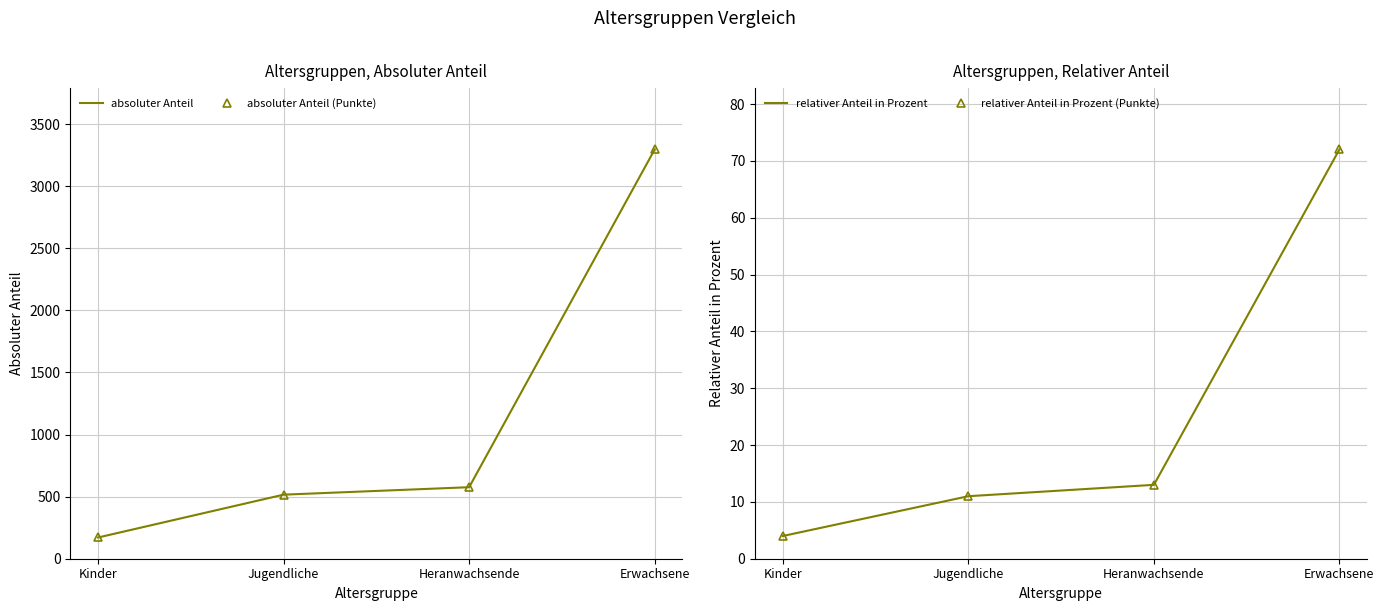

True or false: absoluter Anteil (Punkte) and relativer Anteil in Prozent (Punkte) intersect in this chart.

False